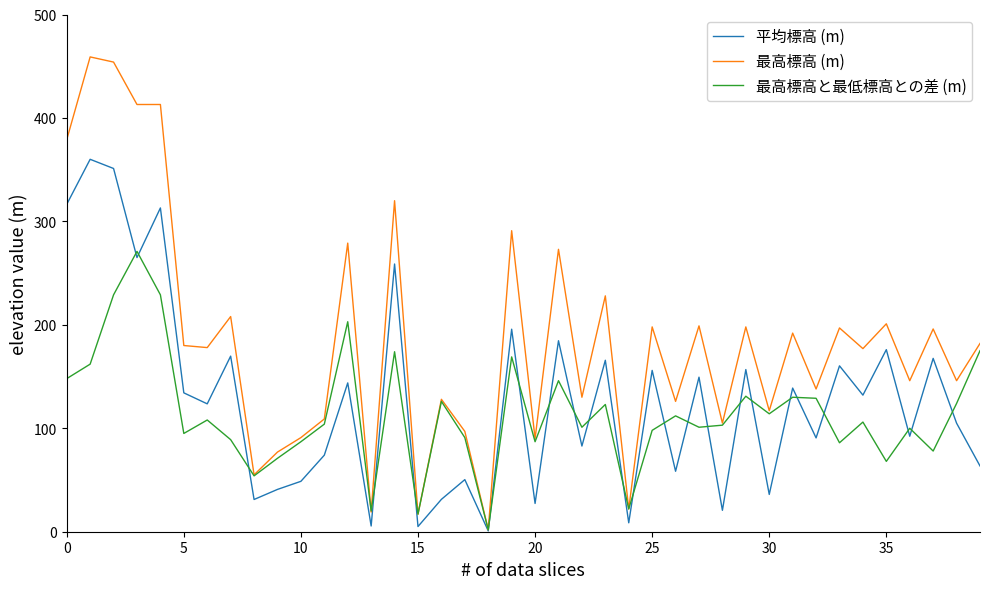

Which series has the largest range (max minus min)?

最高標高 (m)